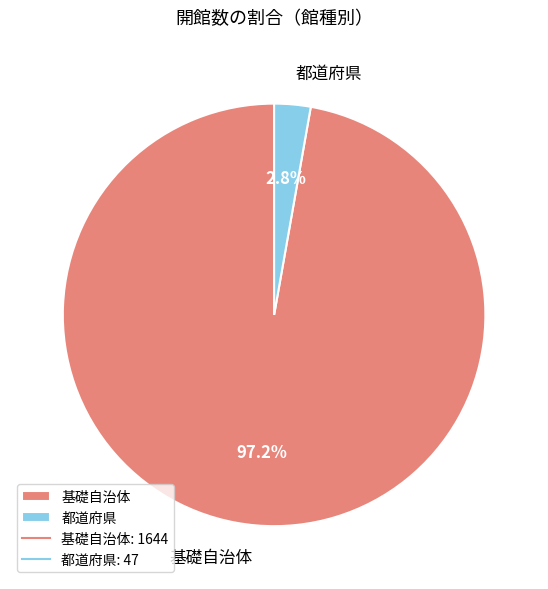

What is the total percentage of 基礎自治体 and 都道府県?

100.0%